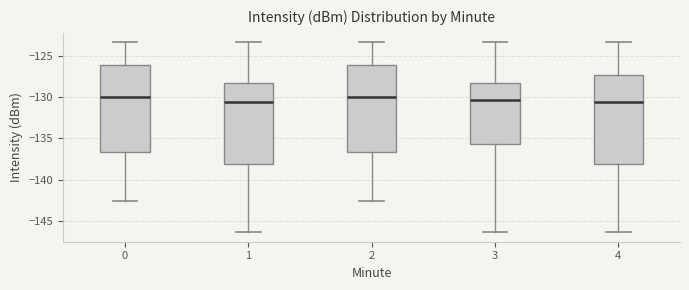

Where does the median line of the box at x = 0 sit on the y-axis? The values are not printed on the chart, so give them approximately, as read against the axis.

-130.0